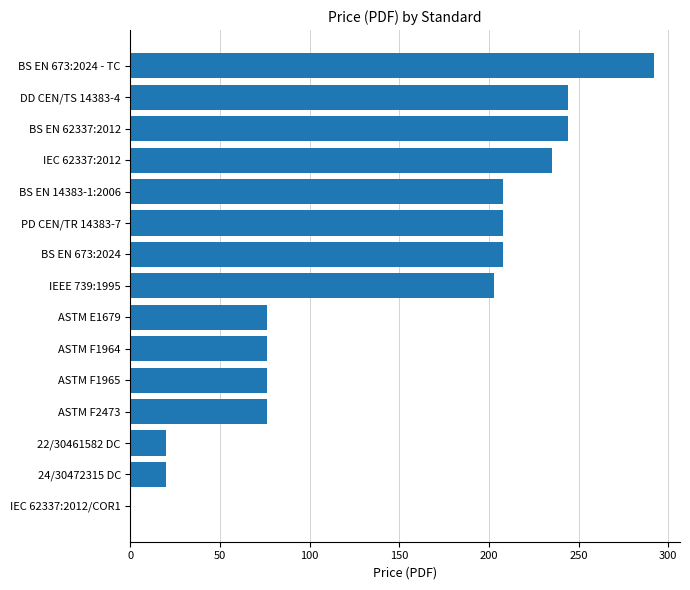

The chart shows a value of 76 at ASTM E1679. True or false?

True